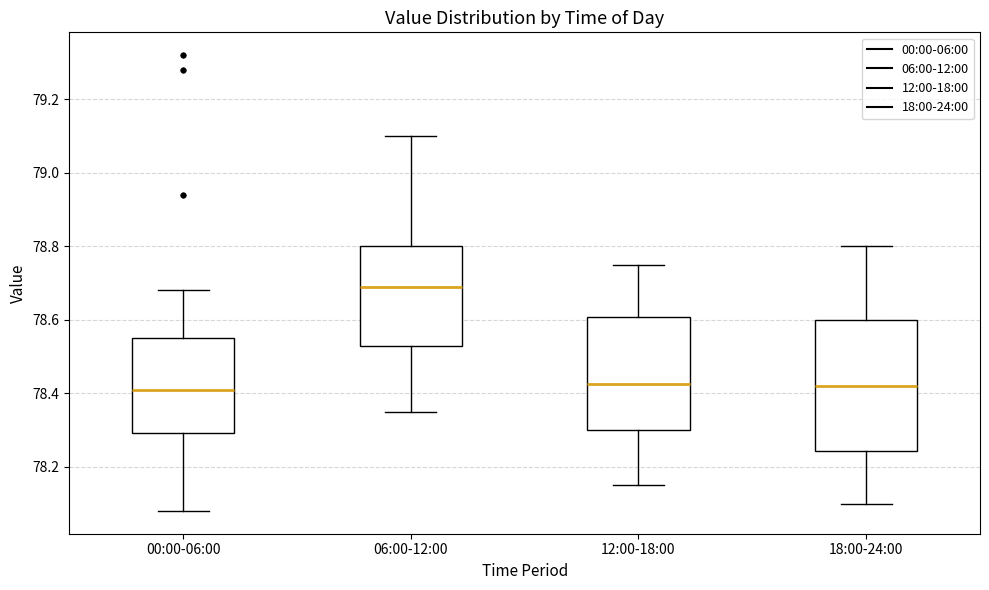

Comparing the boxes themselves (not the whiskers), which one is the tallest?

18:00-24:00